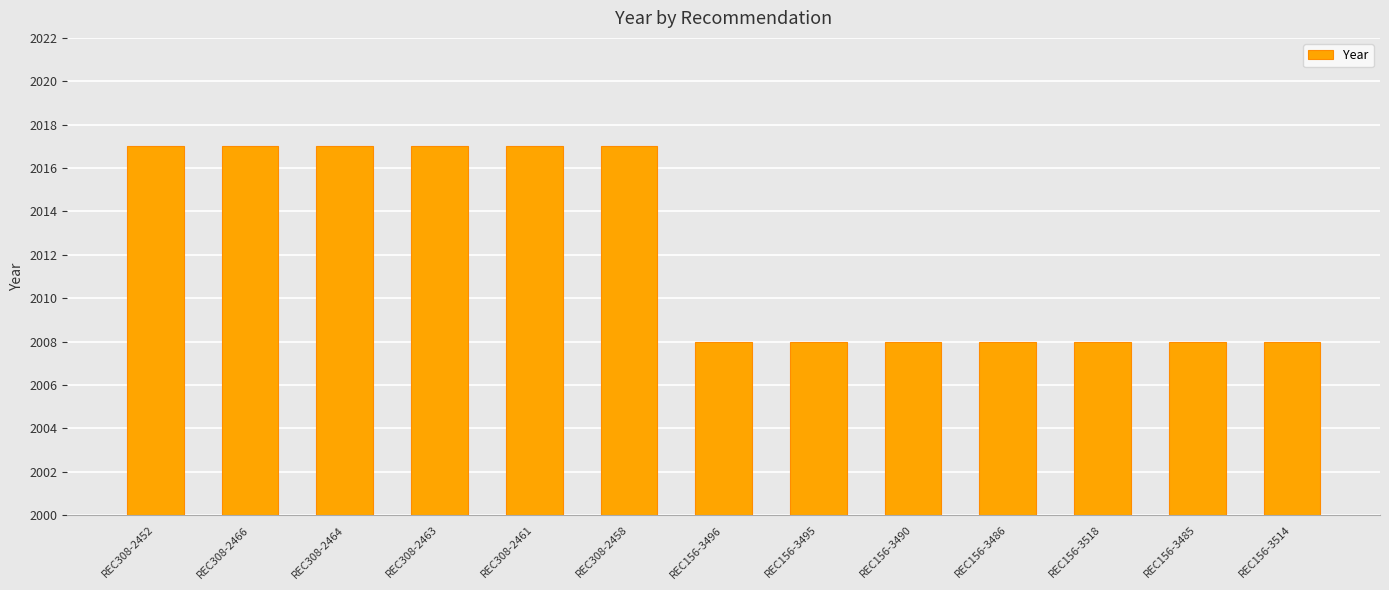

What is the label of the 13th bar from the left?

REC156-3514